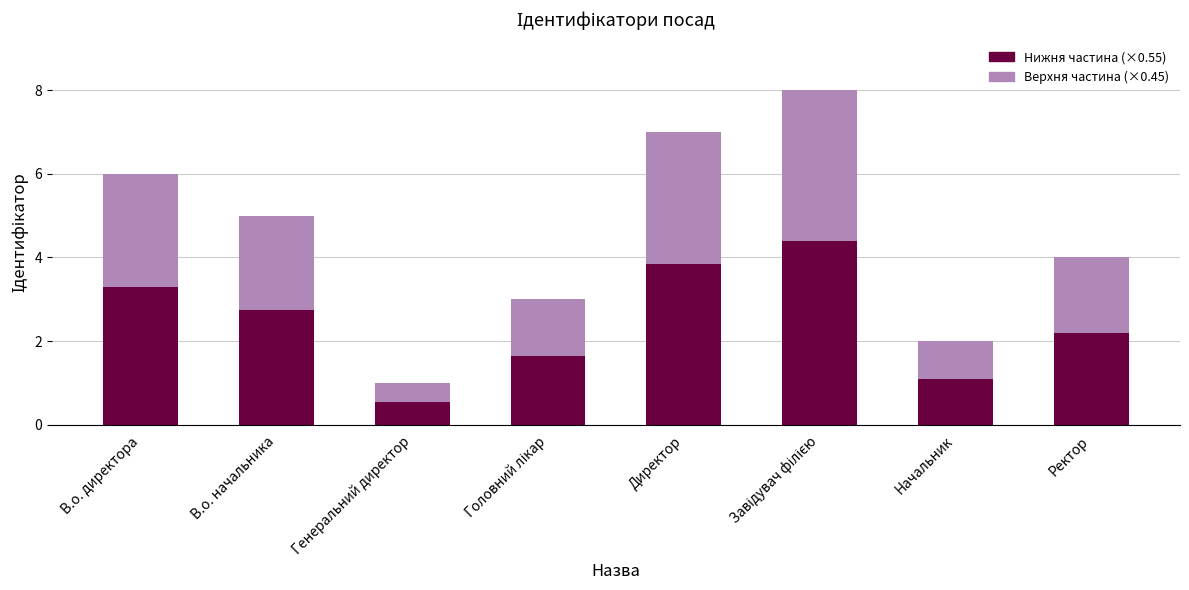

Which category has the lowest value in the Нижня частина (×0.55) series?

Генеральний директор